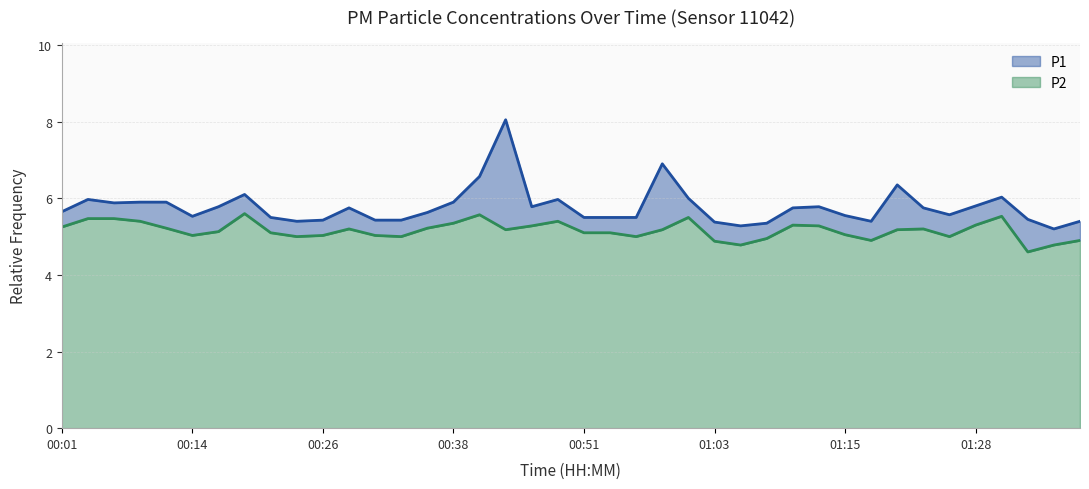

Reading left to right, list all the values displayed in this chart.

P1: 5.7	6.0	5.9	5.9	5.9	5.5	5.8	6.1	5.5	5.4	5.4	5.8	5.4	5.4	5.6	5.9	6.6	8.1	5.8	6.0	5.5	5.5	5.5	6.9	6.0	5.4	5.3	5.3	5.8	5.8	5.5	5.4	6.3	5.8	5.6	5.8	6.0	5.5	5.2	5.4
P2: 5.2	5.5	5.5	5.4	5.2	5.0	5.1	5.6	5.1	5.0	5.0	5.2	5.0	5.0	5.2	5.3	5.6	5.2	5.3	5.4	5.1	5.1	5.0	5.2	5.5	4.9	4.8	5.0	5.3	5.3	5.0	4.9	5.2	5.2	5.0	5.3	5.5	4.6	4.8	4.9